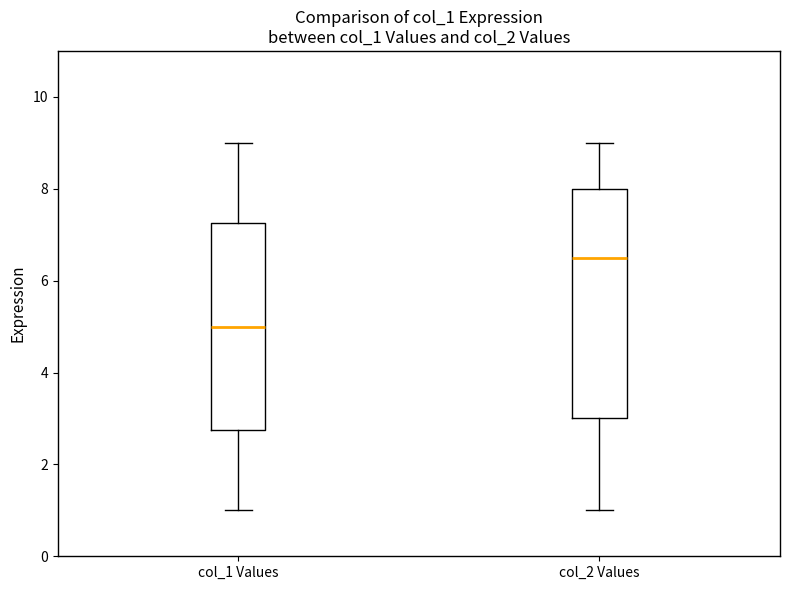

Where is the lower edge of the box for col_2 Values on the y-axis? The values are not printed on the chart, so give them approximately, as read against the axis.

3.0